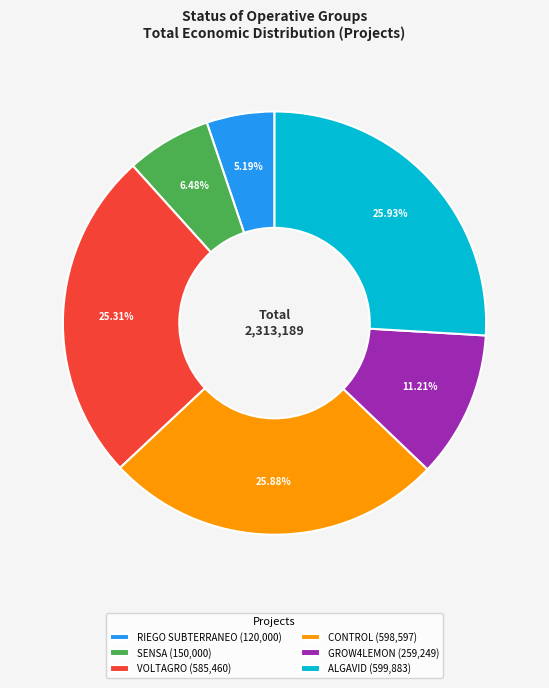

Count the number of slices in the pie.

6